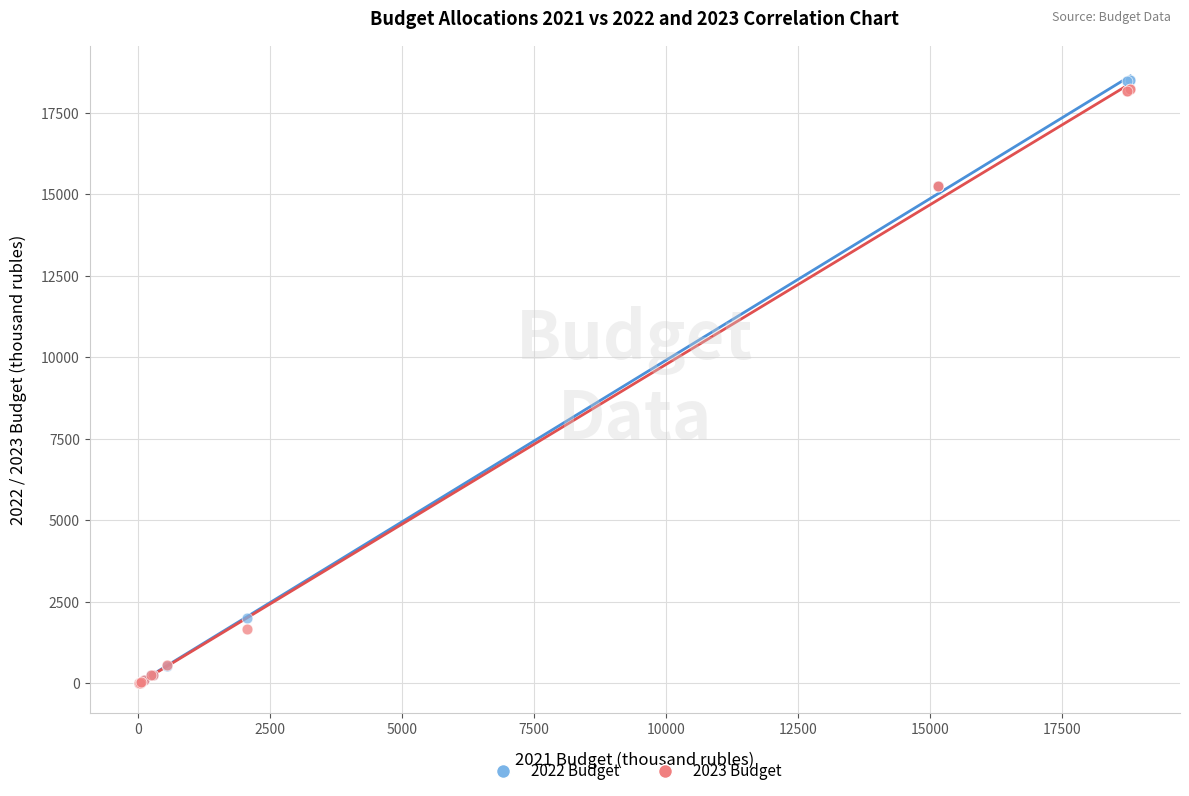

What are all the series names shown in the legend?

2022 Budget, 2023 Budget